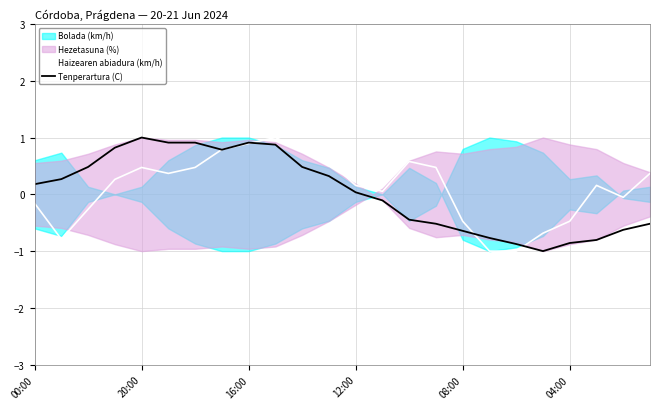

The Tenperartura (C) series shows -0.9 at 04:00. True or false?

True